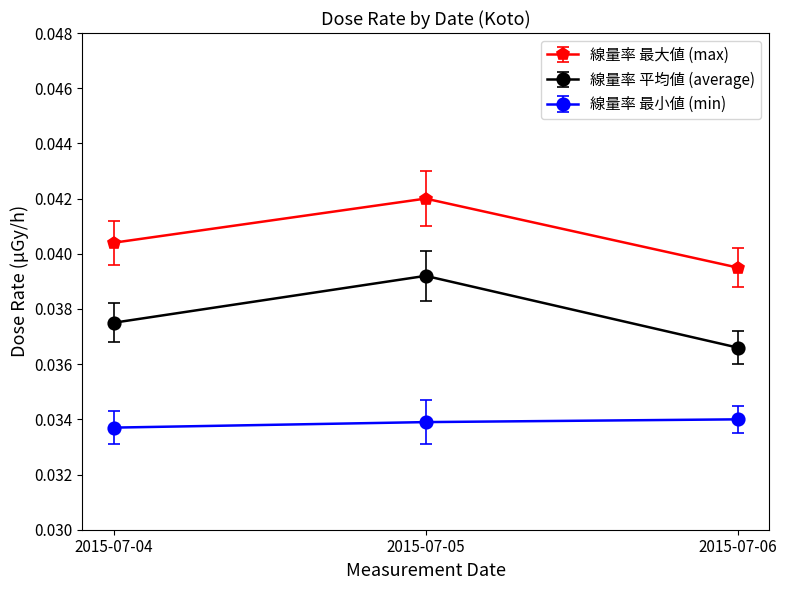

Is it true that 線量率 平均値 (average) equals 0.1 at 2015-07-06?

False